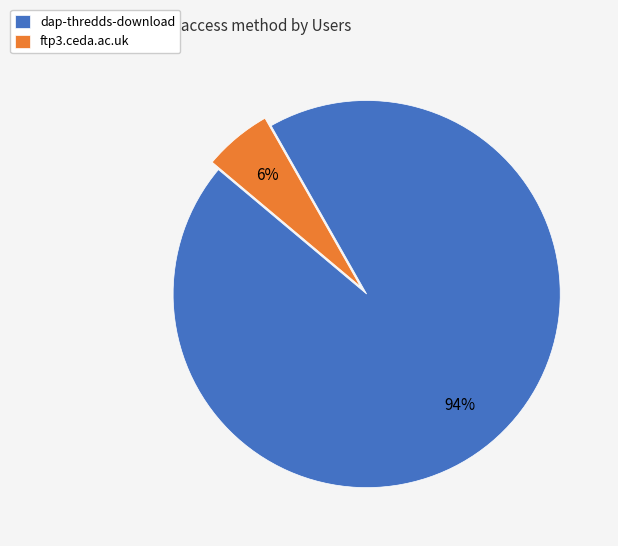

Is the sum of dap-thredds-download and ftp3.ceda.ac.uk greater than half?

Yes